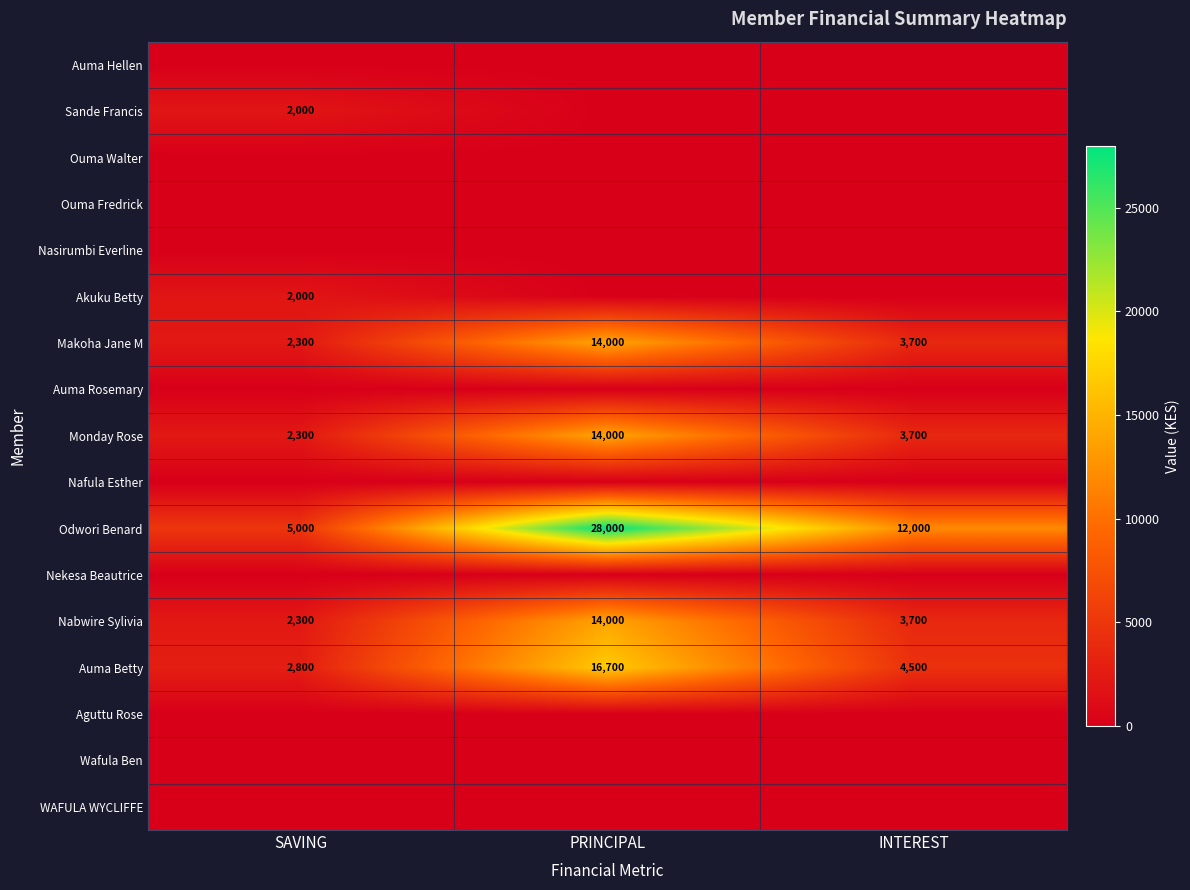

Which has a higher value, INTEREST or SAVING?

INTEREST